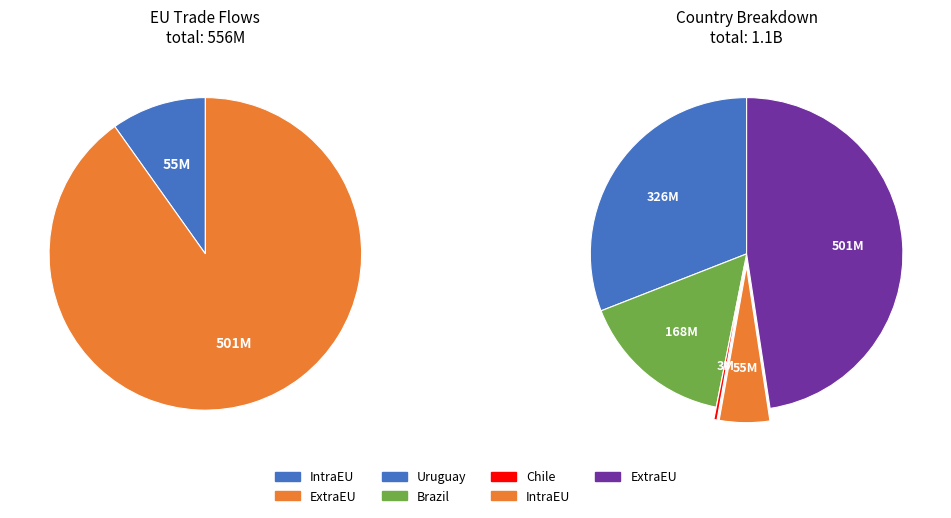

The IntraEU slice represents 5% of the pie. True or false?

True